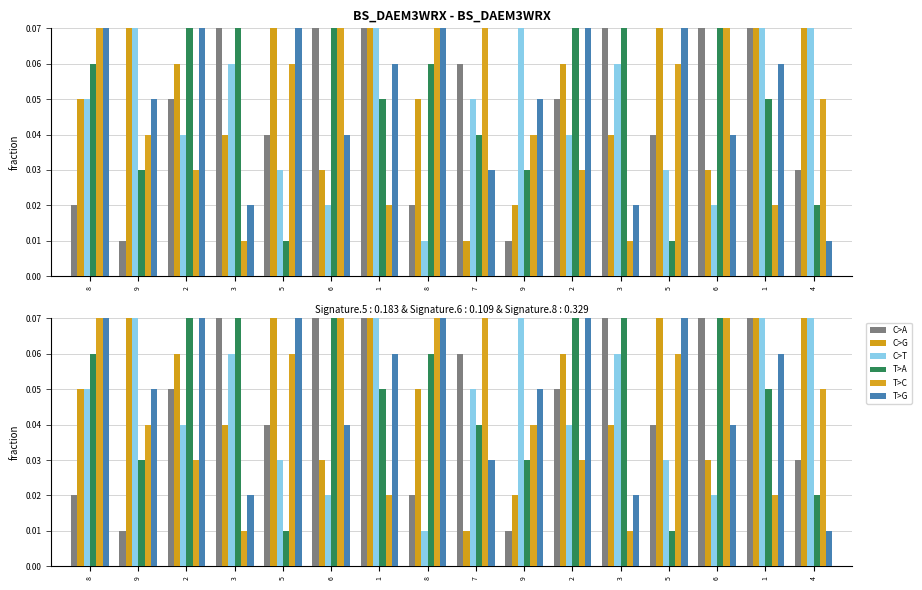

Reading right to left, what are all the values shown in this chart?

col_4: 4=0.0	1=0.1	6=0.1	5=0.0	3=0.1	2=0.1	9=0.0	7=0.1	8=0.0	1=0.1	6=0.1	5=0.0	3=0.1	2=0.1	9=0.0	8=0.0
col_2: 4=0.1	1=0.1	6=0.0	5=0.1	3=0.0	2=0.1	9=0.0	7=0.0	8=0.1	1=0.1	6=0.0	5=0.1	3=0.0	2=0.1	9=0.1	8=0.1
col_7: 4=0.1	1=0.1	6=0.0	5=0.0	3=0.1	2=0.0	9=0.1	7=0.1	8=0.0	1=0.1	6=0.0	5=0.0	3=0.1	2=0.0	9=0.1	8=0.1
col_3: 4=0.0	1=0.1	6=0.1	5=0.0	3=0.1	2=0.1	9=0.0	7=0.0	8=0.1	1=0.1	6=0.1	5=0.0	3=0.1	2=0.1	9=0.0	8=0.1
col_5: 4=0.1	1=0.0	6=0.1	5=0.1	3=0.0	2=0.0	9=0.0	7=0.1	8=0.1	1=0.0	6=0.1	5=0.1	3=0.0	2=0.0	9=0.0	8=0.1
col_6: 4=0.0	1=0.1	6=0.0	5=0.1	3=0.0	2=0.1	9=0.1	7=0.0	8=0.1	1=0.1	6=0.0	5=0.1	3=0.0	2=0.1	9=0.1	8=0.1